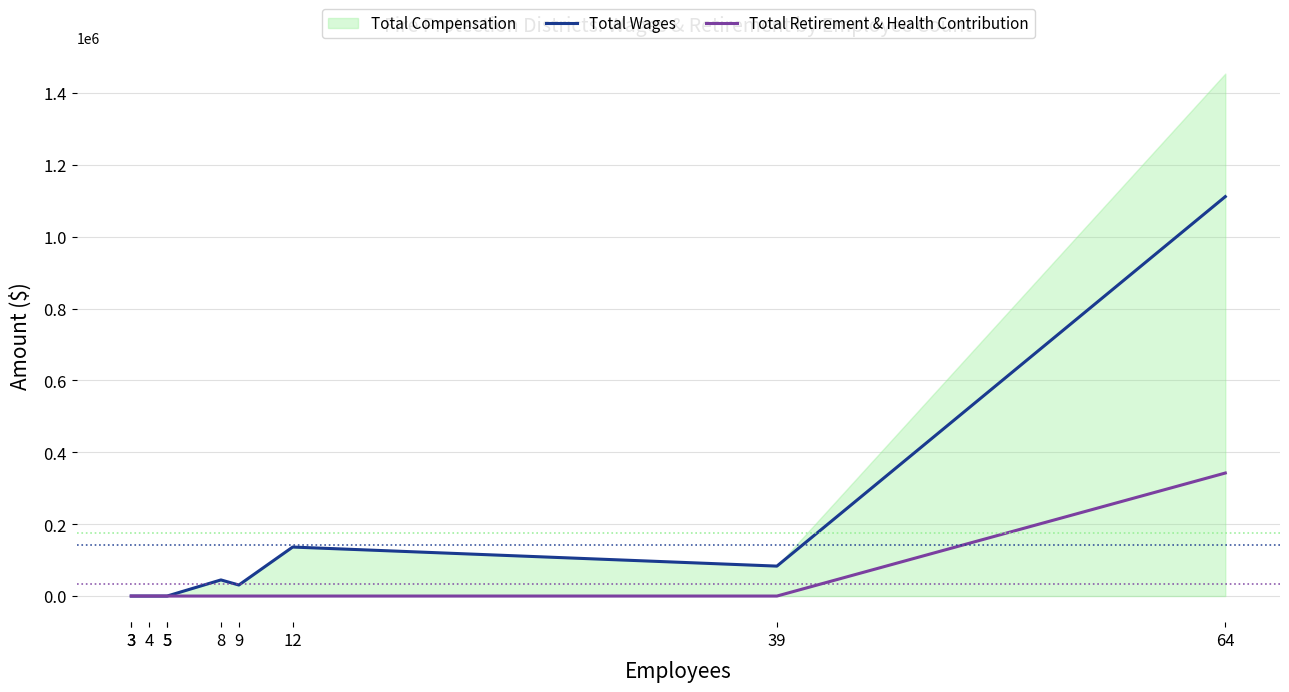

Reading right to left, what are all the values shown in this chart?

Total Wages: 1111617	83300	136351	30700	44852	0	0	0	0	0
Total Retirement & Health Contribution: 342368	0	0	0	0	0	0	0	0	0